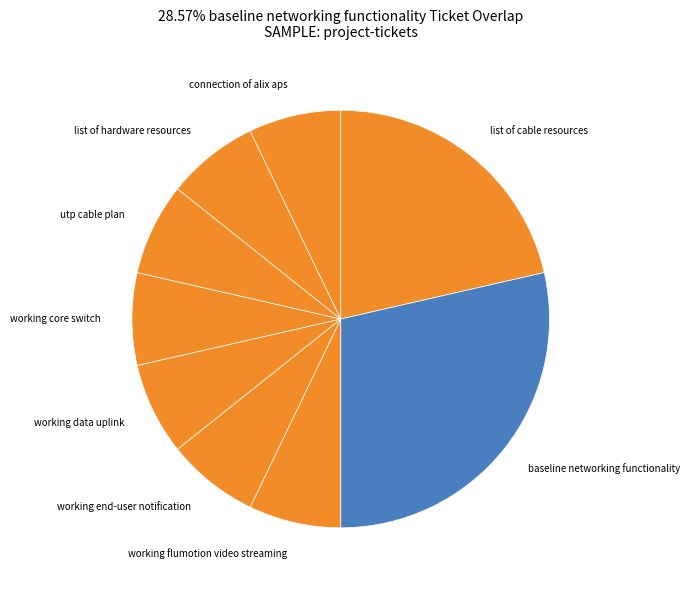

What is the ratio of the value at working end-user notification to the value at working data uplink?

1.0